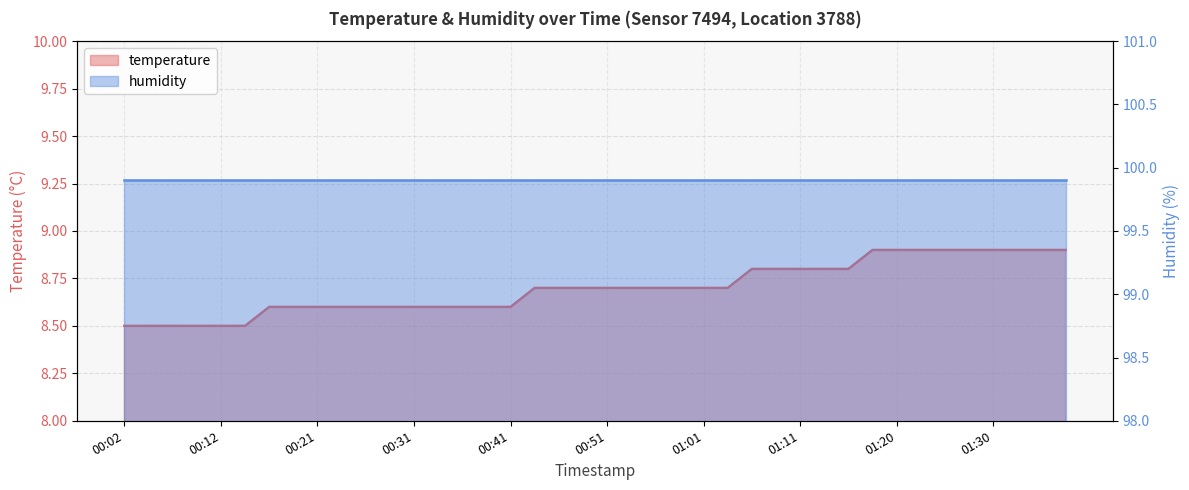

Approximately how many times larger is the value at 01:08 compared to 01:33?

1.0